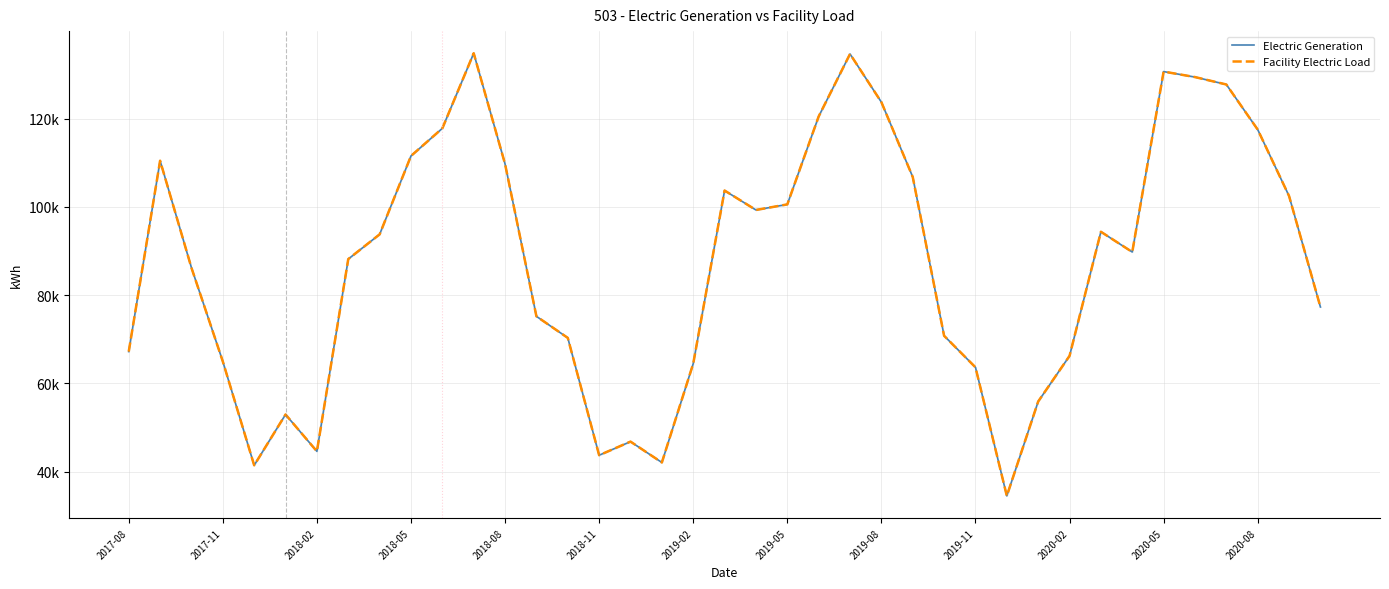

Is the value of Electric Generation at 17 greater than the value of Facility Electric Load at 19?

No